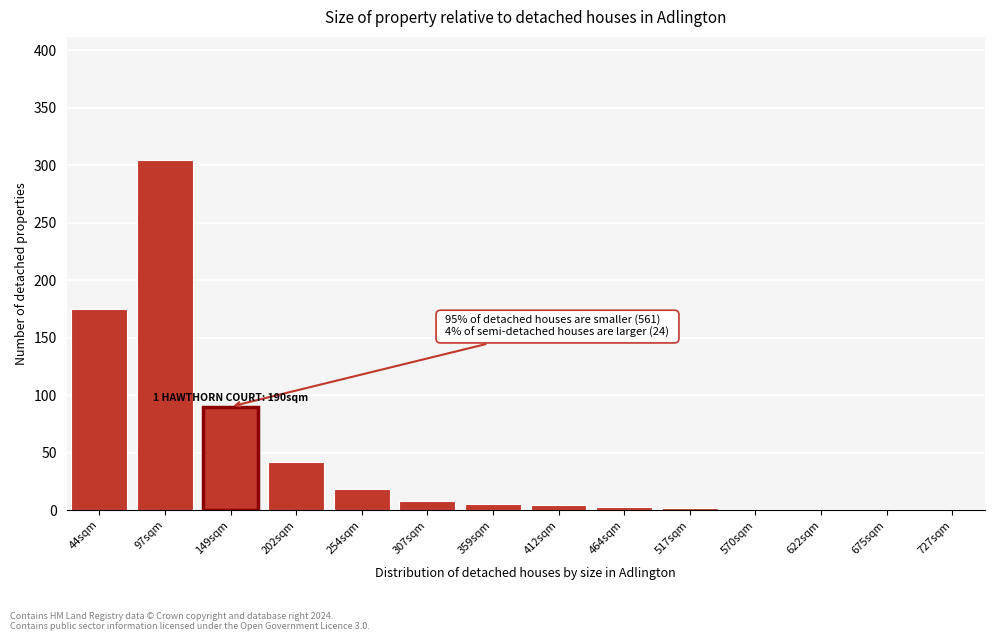

What is the sum of all values?

656